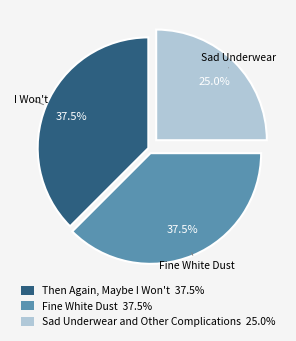

What is the ratio of the value at Then Again, Maybe I Won't 37.5% to the value at Fine White Dust 37.5%?

1.0